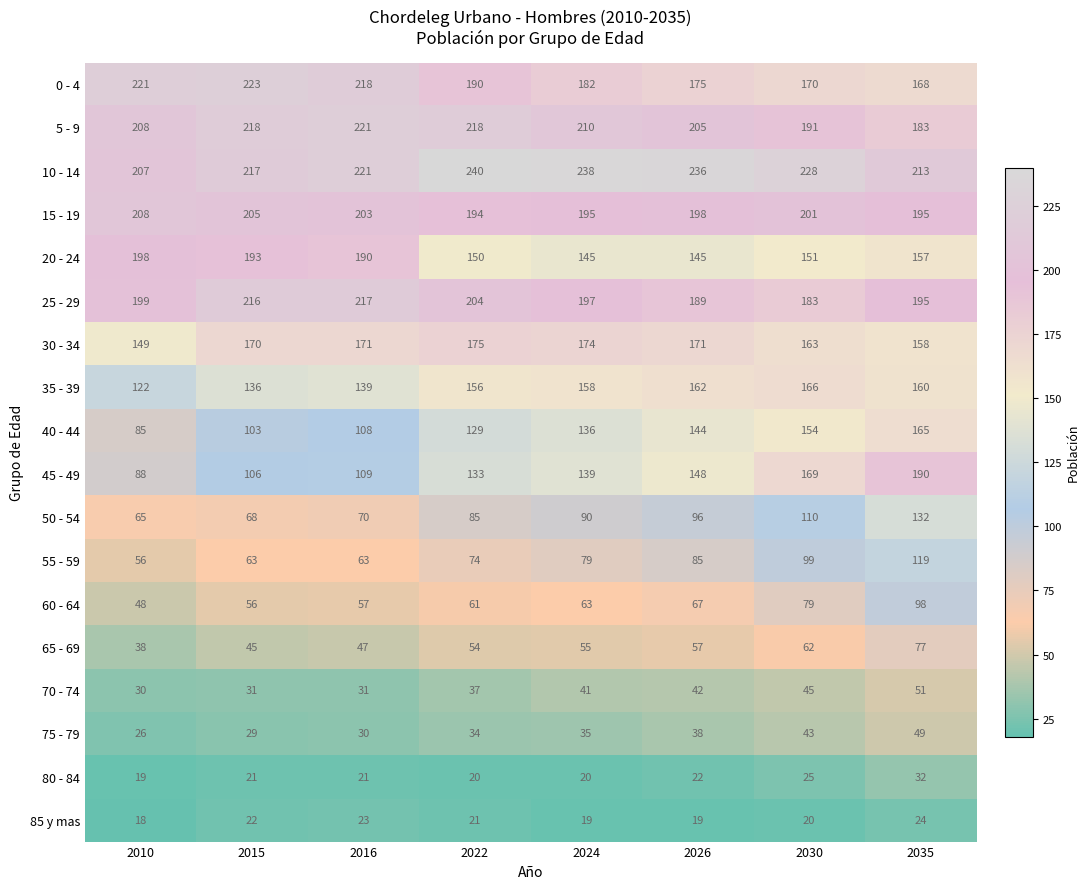

Which series has the largest range (max minus min)?

45 - 49